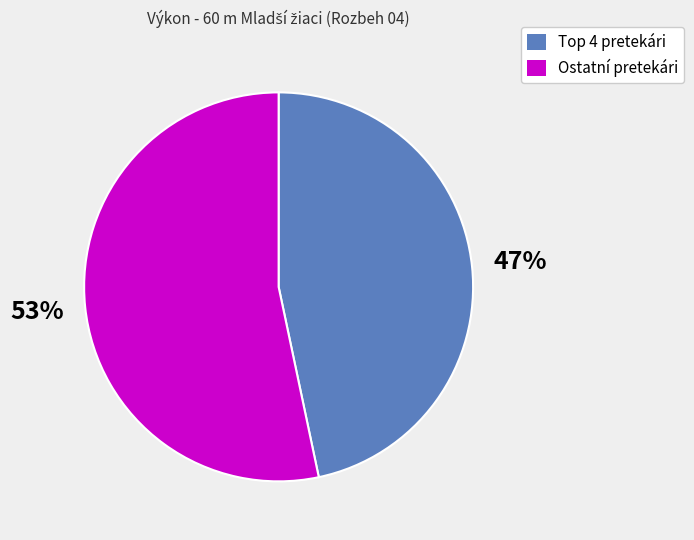

Count the number of slices in the pie.

2